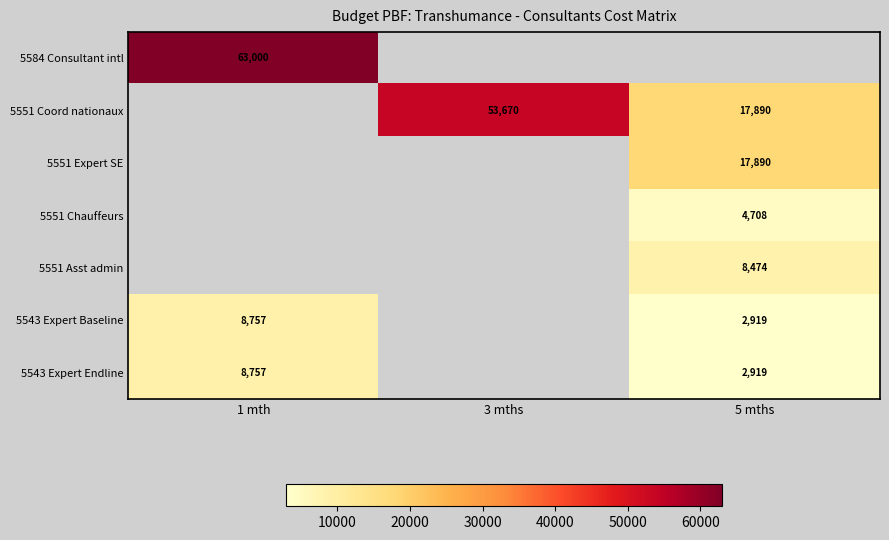

What is the sum of the 5543 Expert Baseline values at 5 mths and 1 mth?

11676